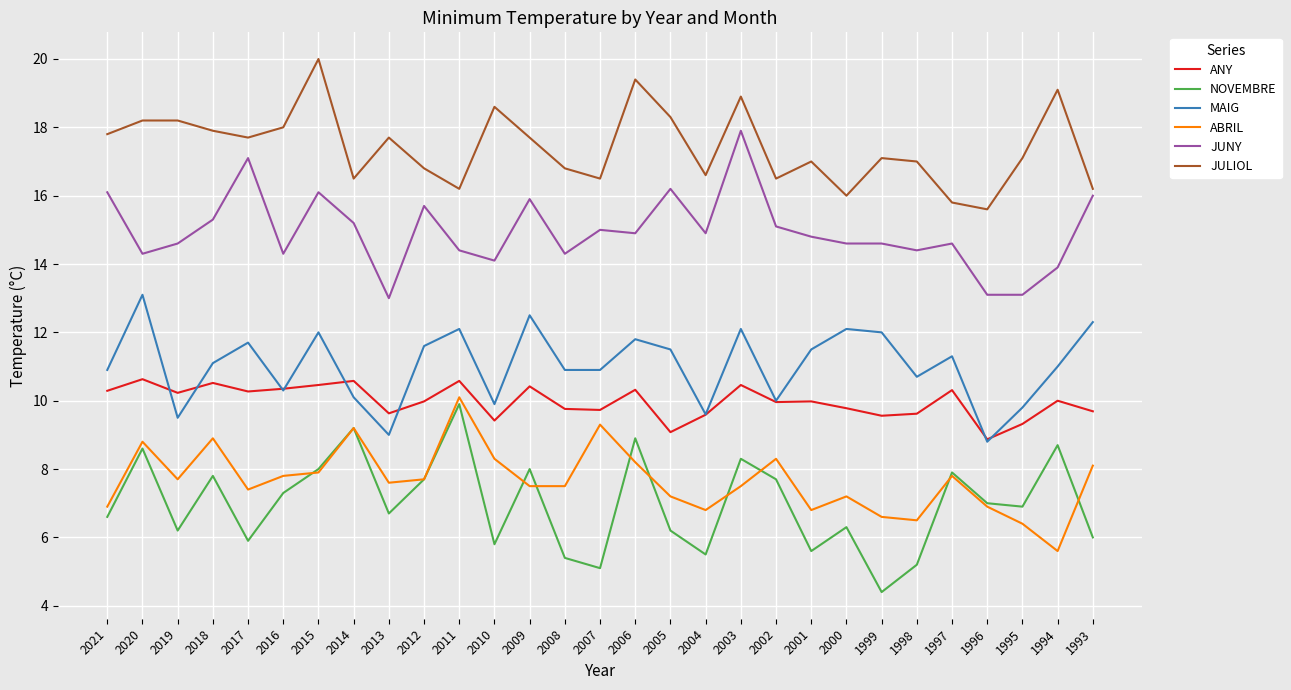

At which category does the chart reach its minimum across all series?

1999